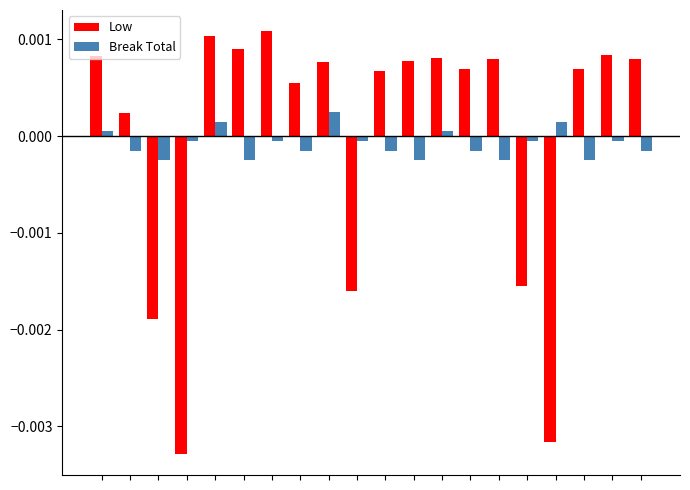

How many Break Total values are between 0 and 1?

5